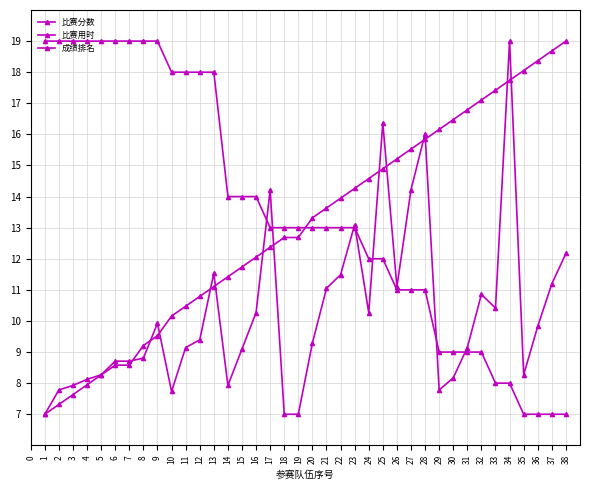

Reading left to right, what are all the values shown in this chart?

比赛分数: 19.0	19.0	19.0	19.0	19.0	19.0	19.0	19.0	19.0	18.0	18.0	18.0	18.0	14.0	14.0	14.0	13.0	13.0	13.0	13.0	13.0	13.0	13.0	12.0	12.0	11.0	11.0	11.0	9.0	9.0	9.0	9.0	8.0	8.0	7.0	7.0	7.0	7.0
比赛用时: 7.0	7.8	7.9	8.1	8.3	8.7	8.7	8.8	9.9	7.7	9.1	9.4	11.5	7.9	9.1	10.3	14.2	7.0	7.0	9.3	11.0	11.5	13.1	10.3	16.4	11.1	14.2	16.0	7.8	8.2	9.1	10.9	10.4	19.0	8.3	9.8	11.2	12.2
成绩排名: 7.0	7.3	7.6	7.9	8.3	8.6	8.6	9.2	9.5	10.2	10.5	10.8	11.1	11.4	11.7	12.1	12.4	12.7	12.7	13.3	13.6	13.9	14.3	14.6	14.9	15.2	15.5	15.8	16.2	16.5	16.8	17.1	17.4	17.7	18.1	18.4	18.7	19.0